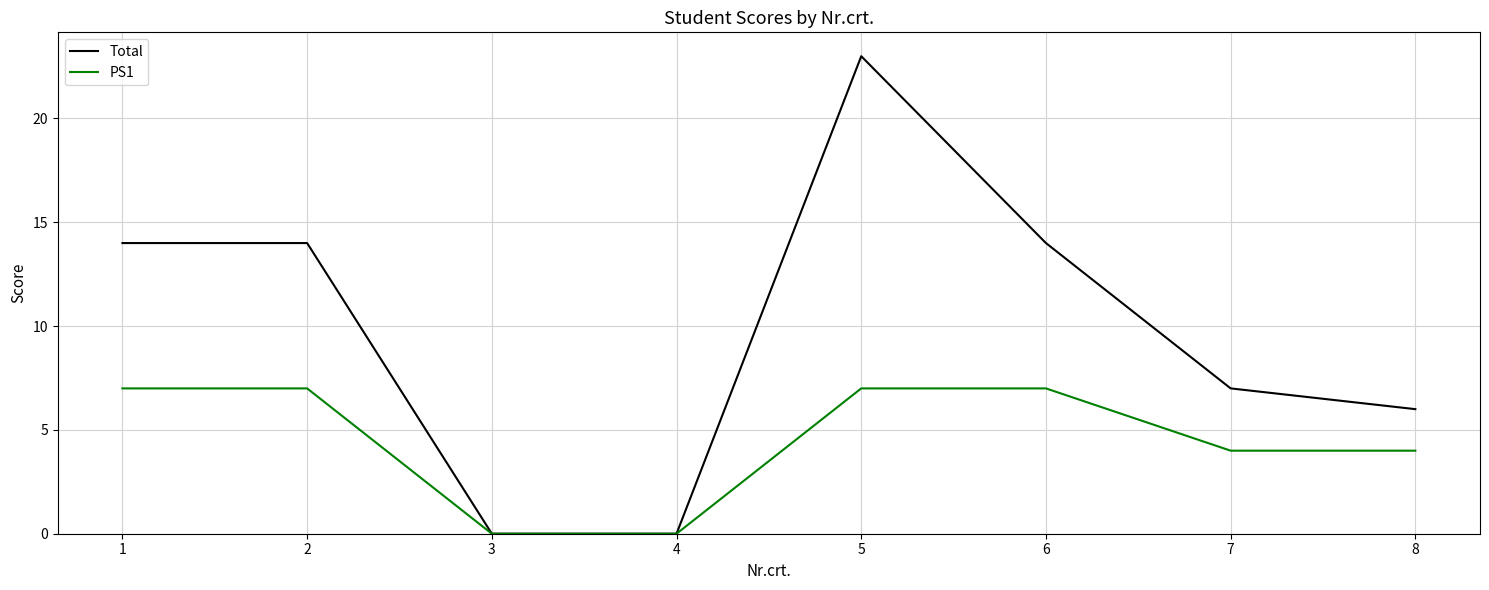

The value of Total at 4 is 12. True or false?

False